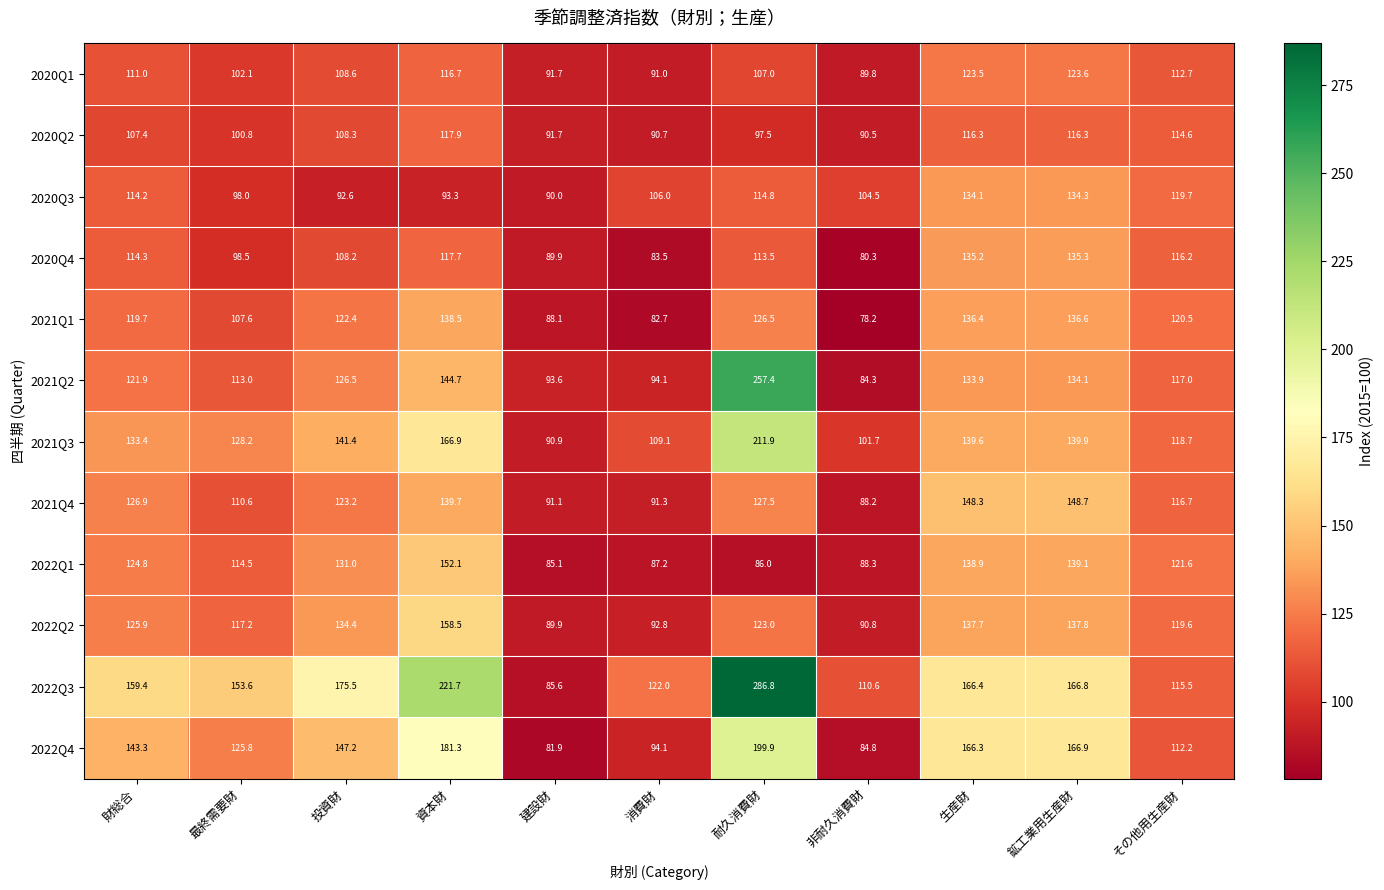

Which series has the largest total across all categories?

2022Q3